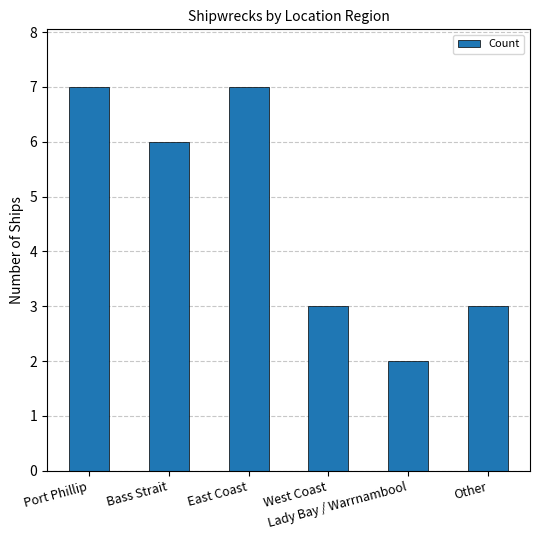

What is the maximum value shown in the chart?

7